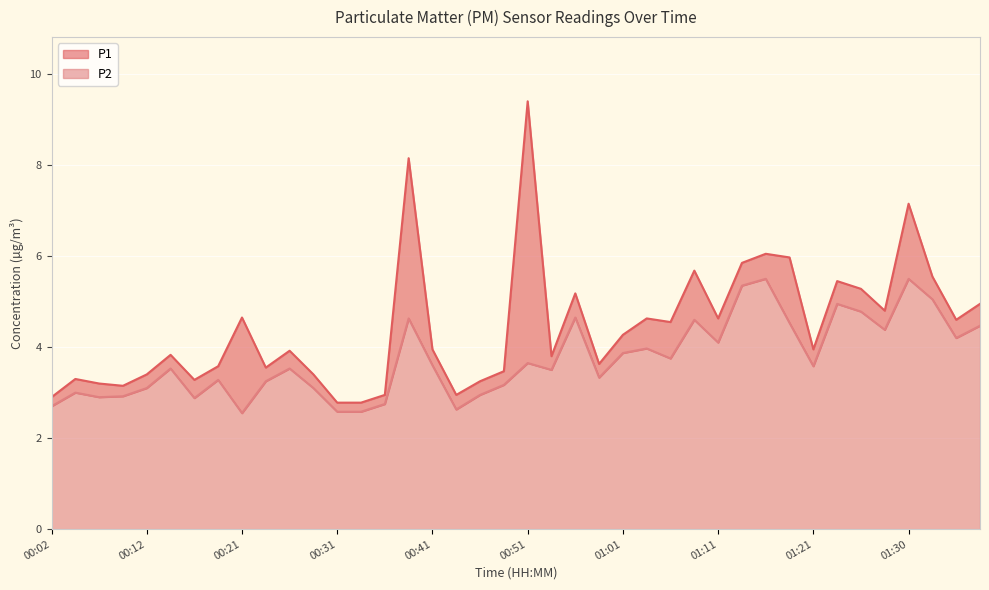

Reading left to right, transcribe all the data shown in this chart.

P1: 00:02=2.9	00:04=3.3	00:07=3.2	00:09=3.1	00:12=3.4	00:14=3.8	00:17=3.3	00:19=3.6	00:21=4.7	00:24=3.5	00:26=3.9	00:29=3.4	00:31=2.8	00:34=2.8	00:36=3.0	00:39=8.2	00:41=4.0	00:44=3.0	00:46=3.2	00:49=3.5	00:51=9.4	00:53=3.8	00:56=5.2	00:58=3.6	01:01=4.3	01:03=4.6	01:06=4.5	01:08=5.7	01:11=4.6	01:13=5.8	01:16=6.0	01:18=6.0	01:21=4.0	01:23=5.5	01:26=5.3	01:28=4.8	01:30=7.2	01:33=5.5	01:36=4.6	01:38=5.0
P2: 00:02=2.7	00:04=3.0	00:07=2.9	00:09=2.9	00:12=3.1	00:14=3.5	00:17=2.9	00:19=3.3	00:21=2.5	00:24=3.2	00:26=3.5	00:29=3.1	00:31=2.6	00:34=2.6	00:36=2.8	00:39=4.6	00:41=3.6	00:44=2.6	00:46=3.0	00:49=3.2	00:51=3.6	00:53=3.5	00:56=4.7	00:58=3.3	01:01=3.9	01:03=4.0	01:06=3.8	01:08=4.6	01:11=4.1	01:13=5.3	01:16=5.5	01:18=4.5	01:21=3.6	01:23=5.0	01:26=4.8	01:28=4.4	01:30=5.5	01:33=5.0	01:36=4.2	01:38=4.5